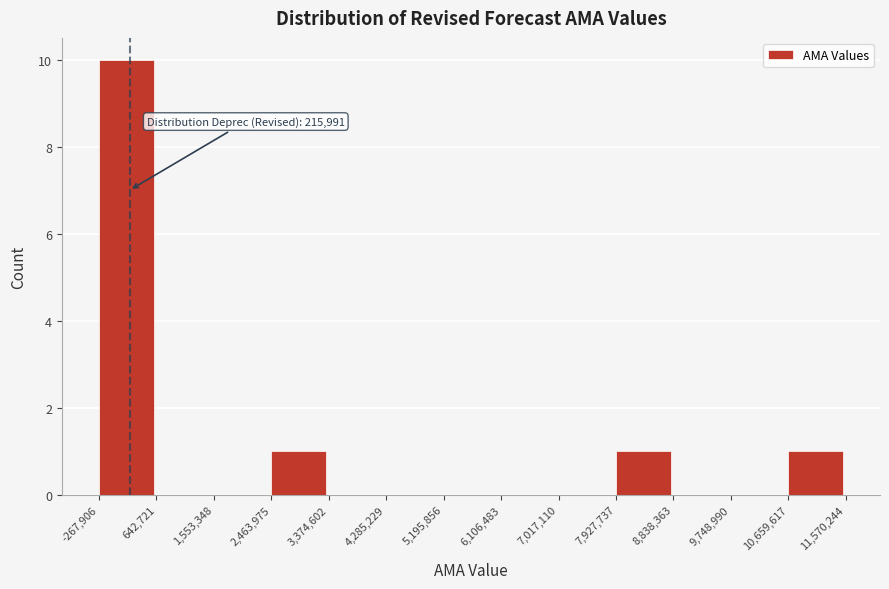

Over which range of the x-axis is the bar tallest?

-267,906 to 642,721